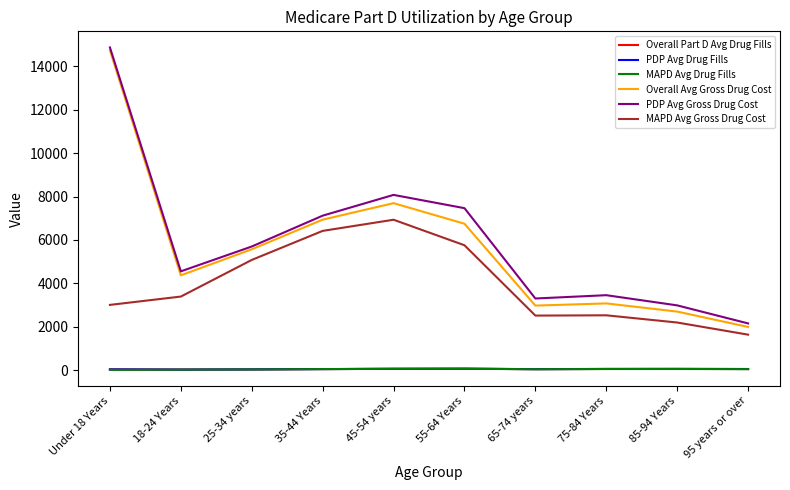

What is the sum of all PDP Avg Drug Fills values?

523.0